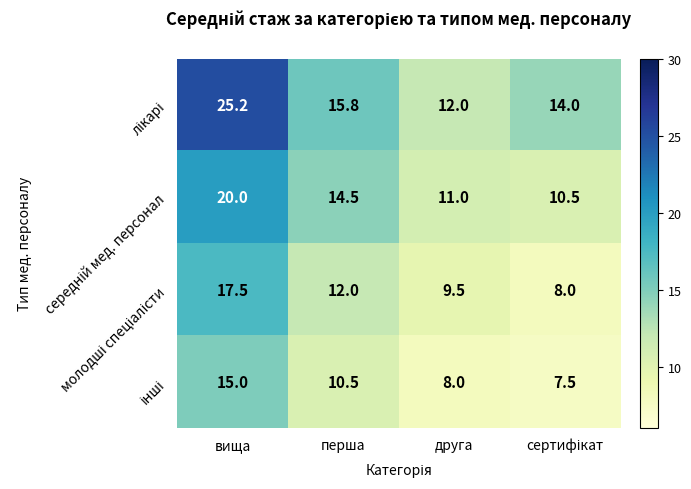

What is the spread (max minus min) of values at вища?

10.2